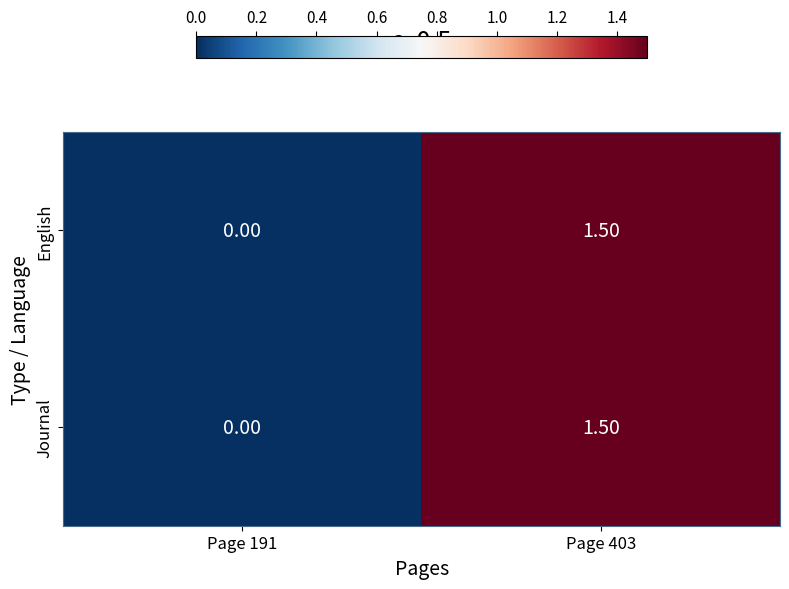

What is the difference between the maximum and minimum values in the Journal series?

1.5